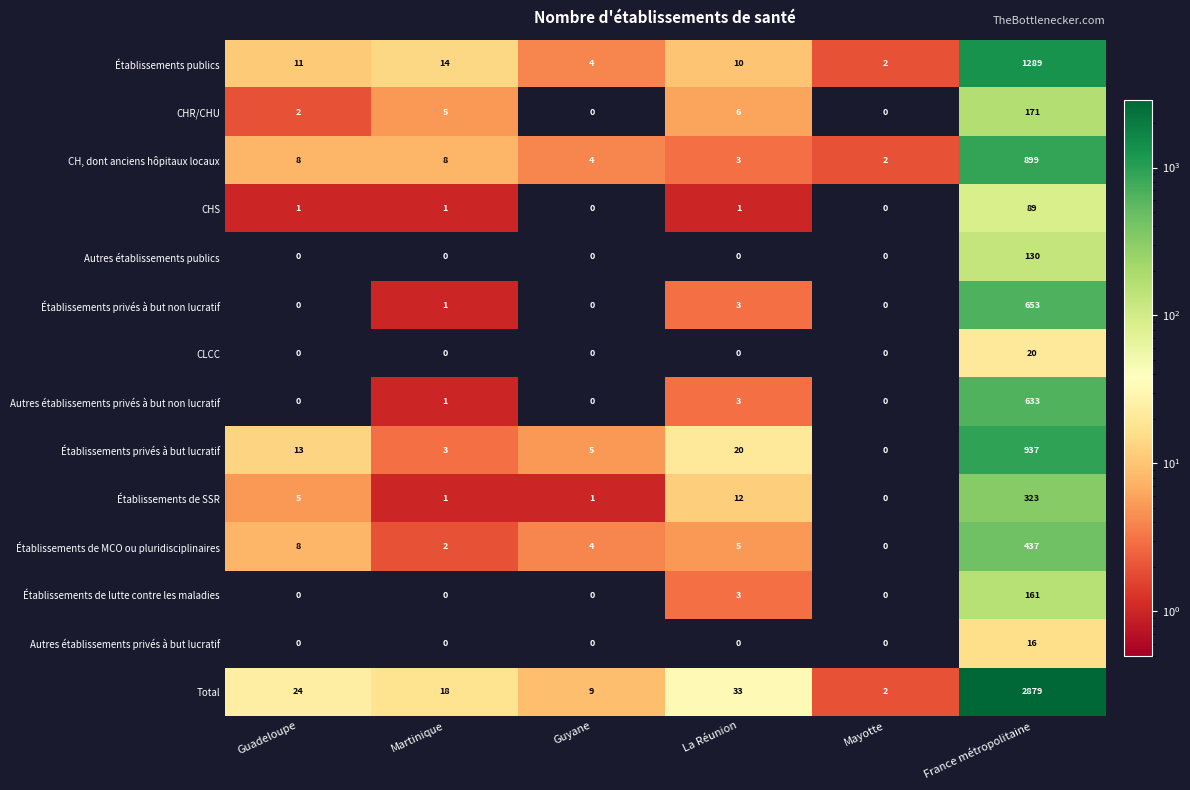

Which label corresponds to the largest value in the chart?

France métropolitaine